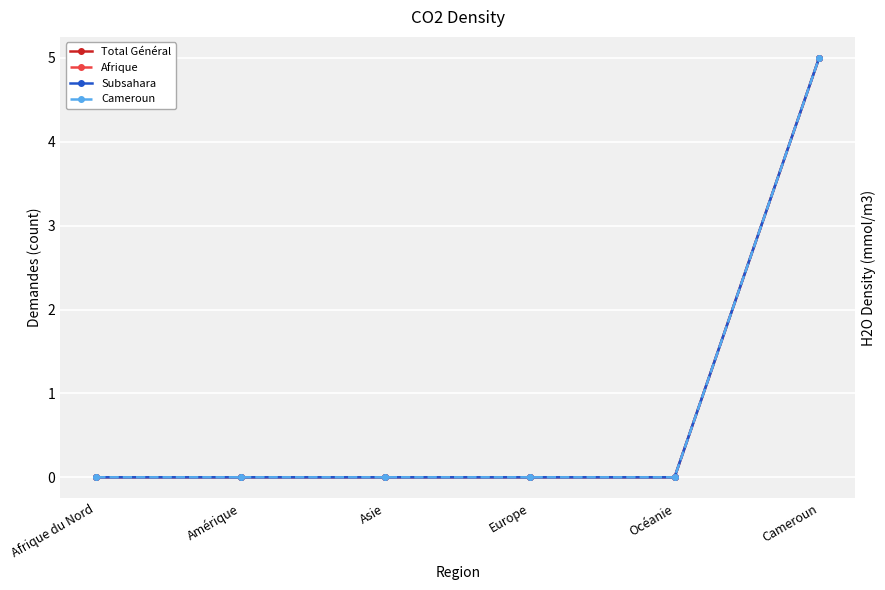

Rank the categories by Total Général value from highest to lowest.

Cameroun, Afrique du Nord, Amérique, Asie, Europe, Océanie